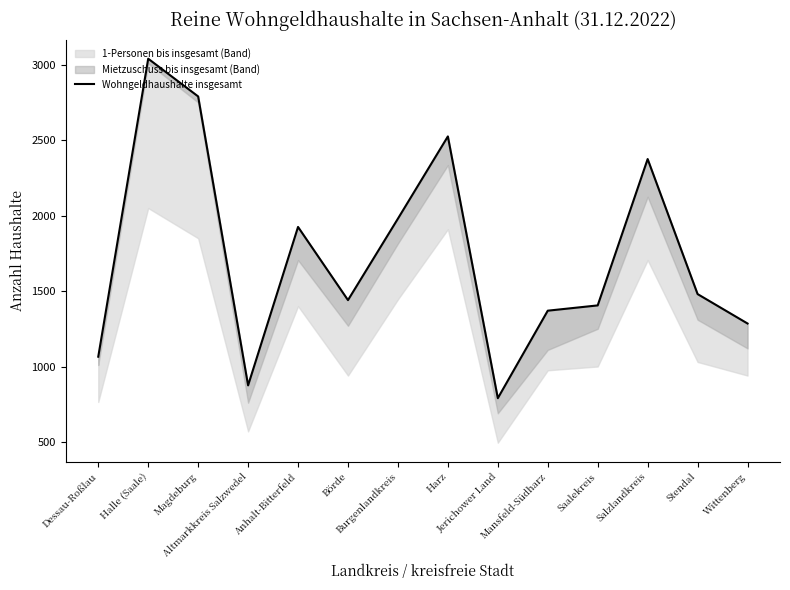

Between Börde and Mansfeld-Südharz, which is larger?

Börde